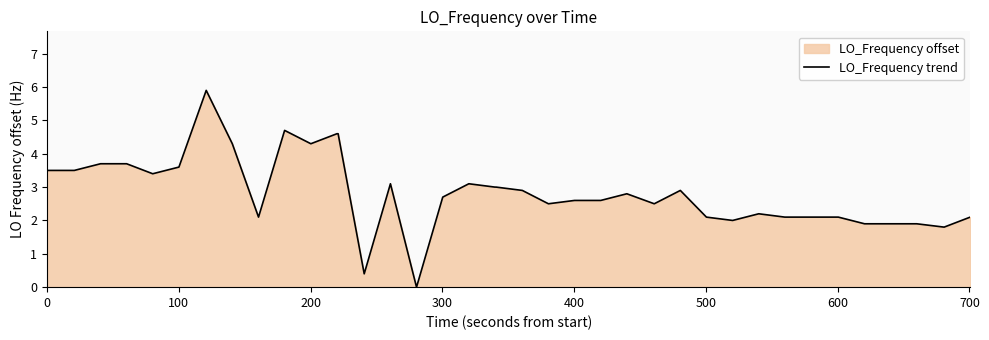

What is the maximum value shown in the chart?

5.9